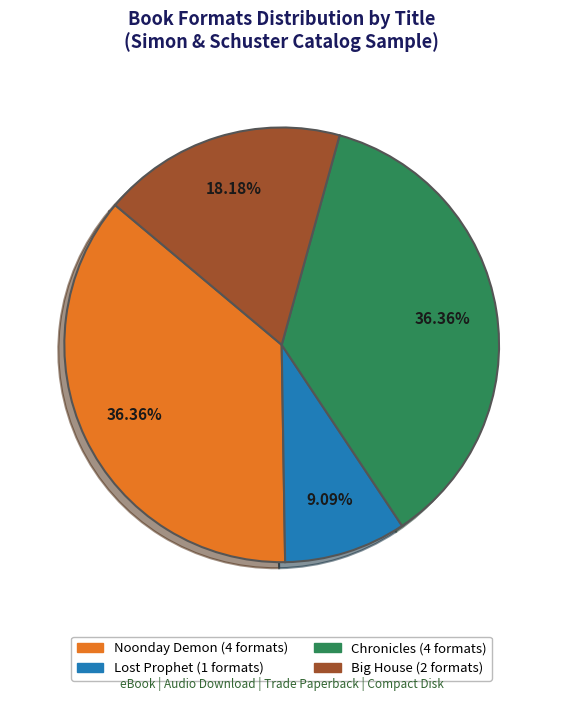

Is there any slice that represents more than half of the pie?

No